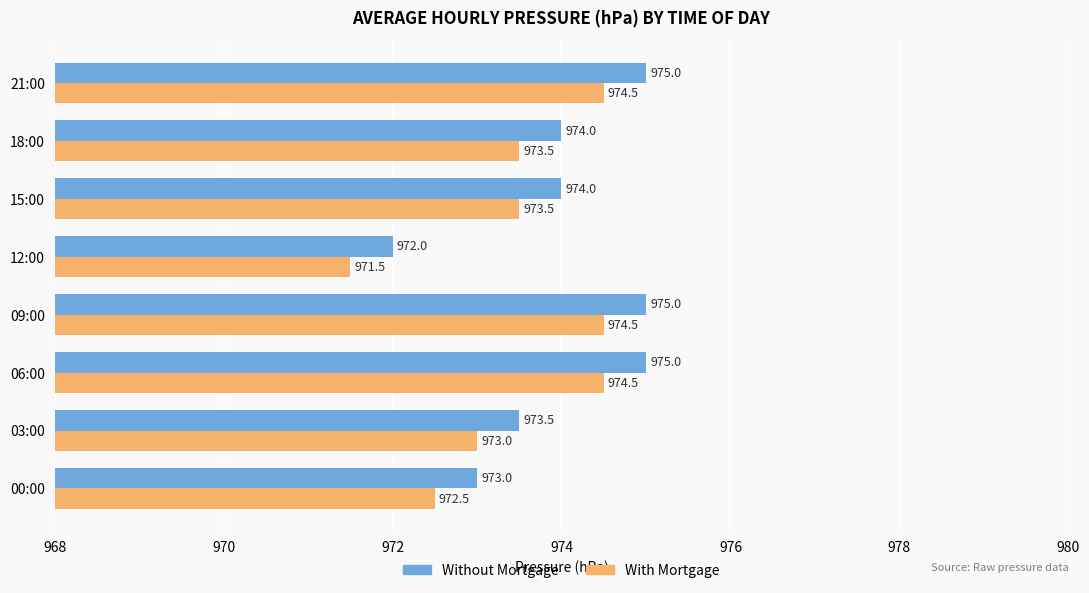

Count the Without Mortgage values in the range 973 to 975.

7